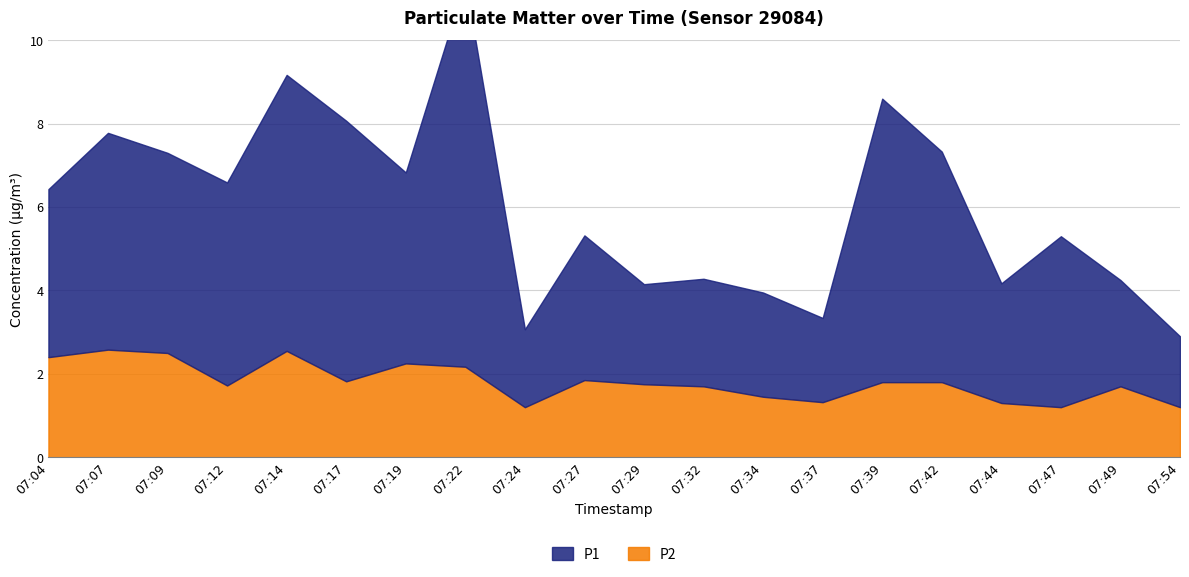

Between 07:44 and 07:47, which is larger?

07:47